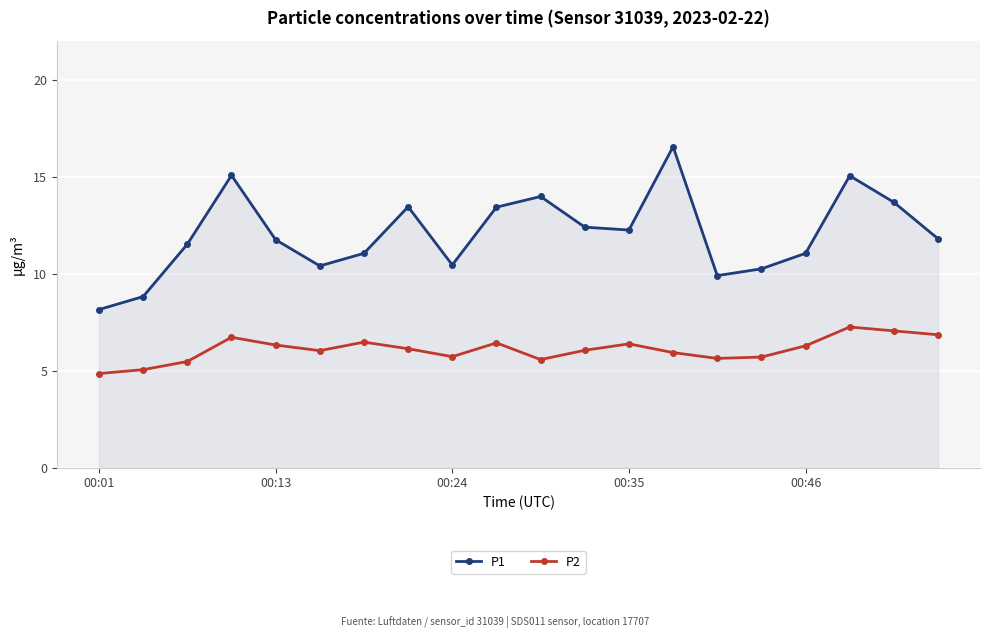

In P1, how many points are higher than both neighbors (excluding endpoints)?

5